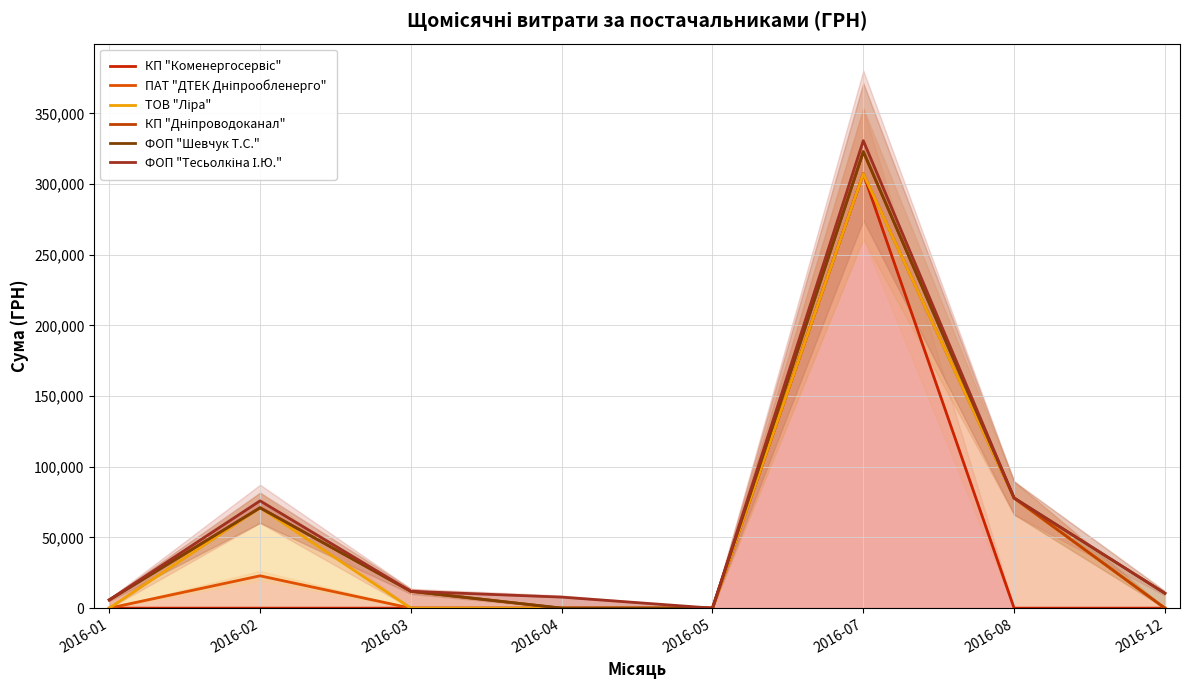

At 2016-02, list the series in order from largest to smallest.

ФОП "Тесьолкіна І.Ю.", ТОВ "Ліра", КП "Дніпроводоканал", ФОП "Шевчук Т.С.", ПАТ "ДТЕК Дніпрообленерго", КП "Коменергосервіс"